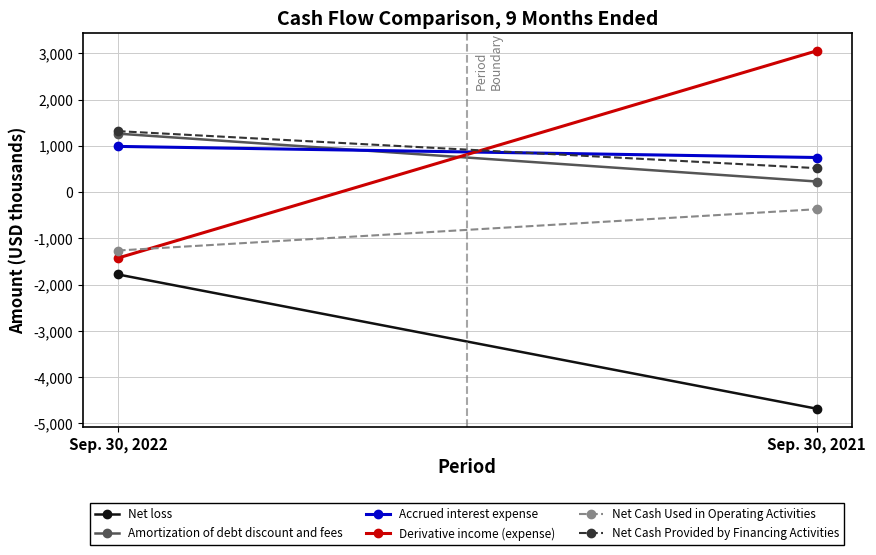

What is the average value of the Net Cash Used in Operating Activities series?

-816